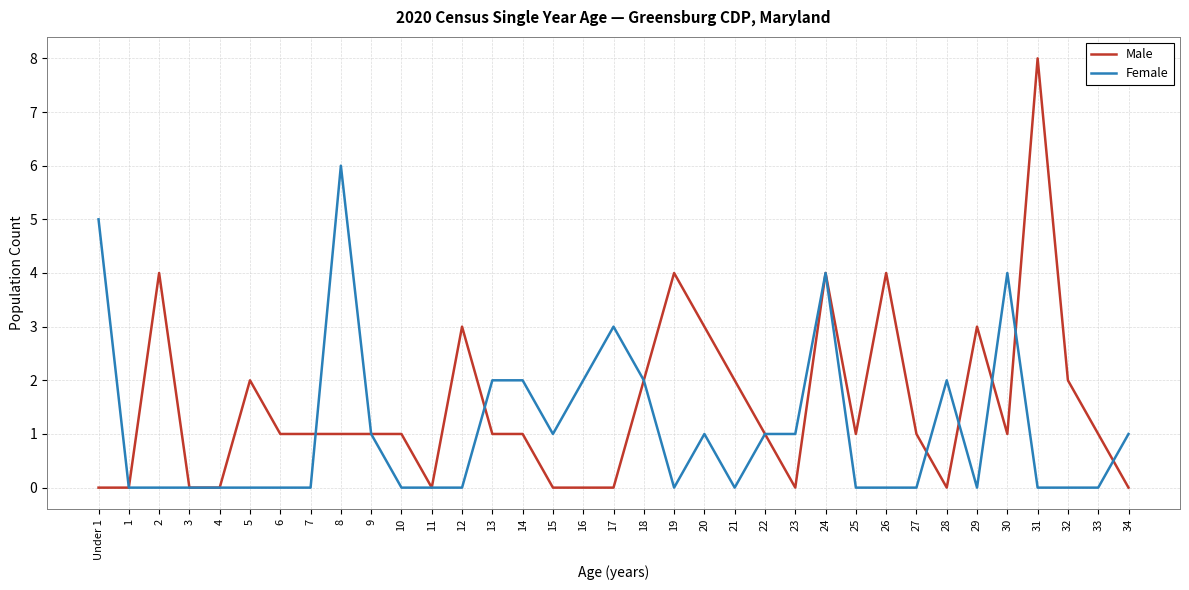

What is the maximum value shown in the chart?

8